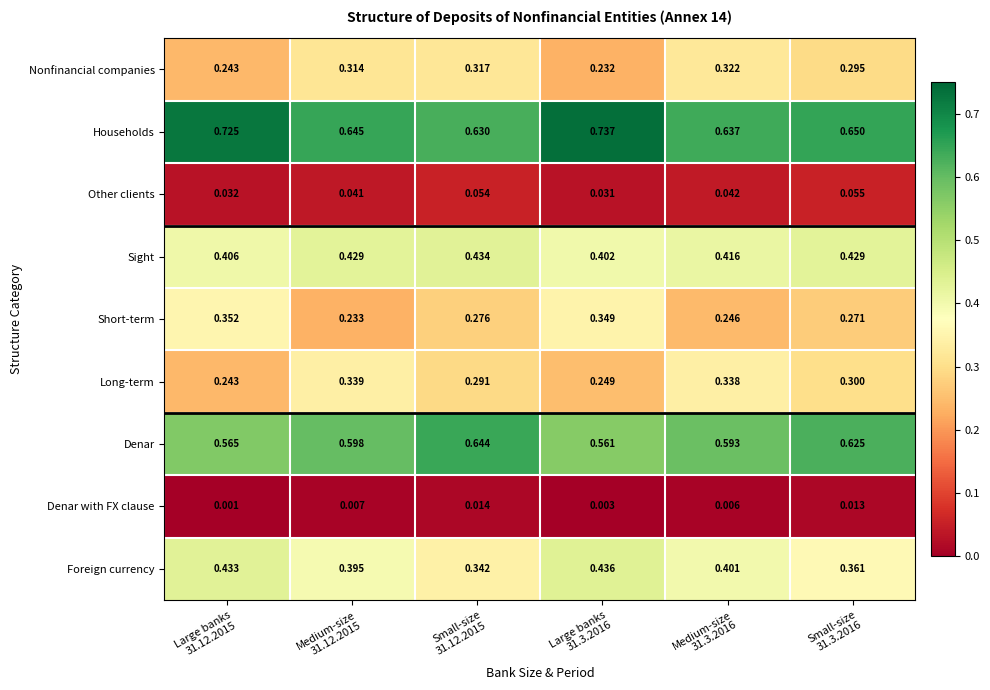

How many distinct data groups are displayed?

9